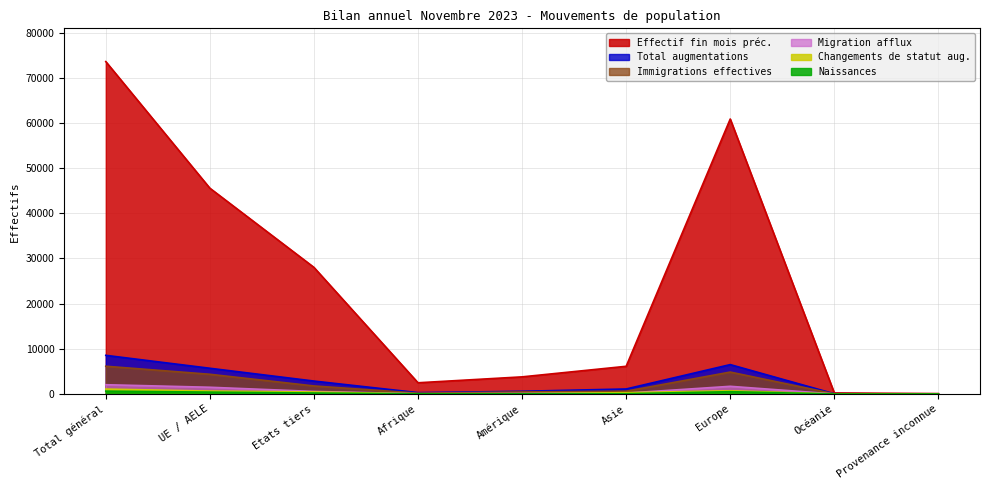

What is the sum of the Naissances values at Etats tiers and Asie?

270